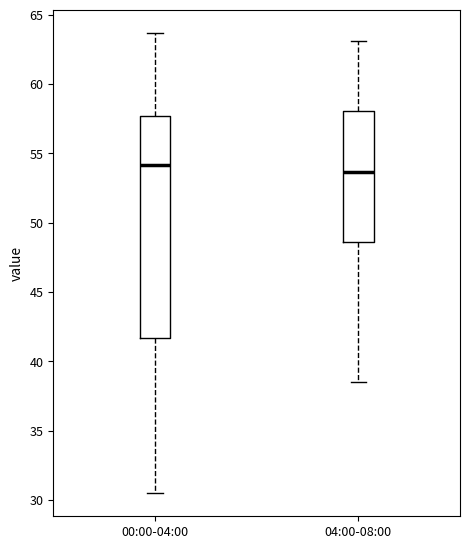

Reading left to right, read every box against the y-axis: the position of its median line, the range the box covers, and the ends of its whiskers. The values are not printed on the chart, so give them approximately, as read against the axis.

00:00-04:00: median 54.0, box 41.5 to 57.5, whiskers 30.5 to 63.5
04:00-08:00: median 53.5, box 48.5 to 58.0, whiskers 38.5 to 63.0